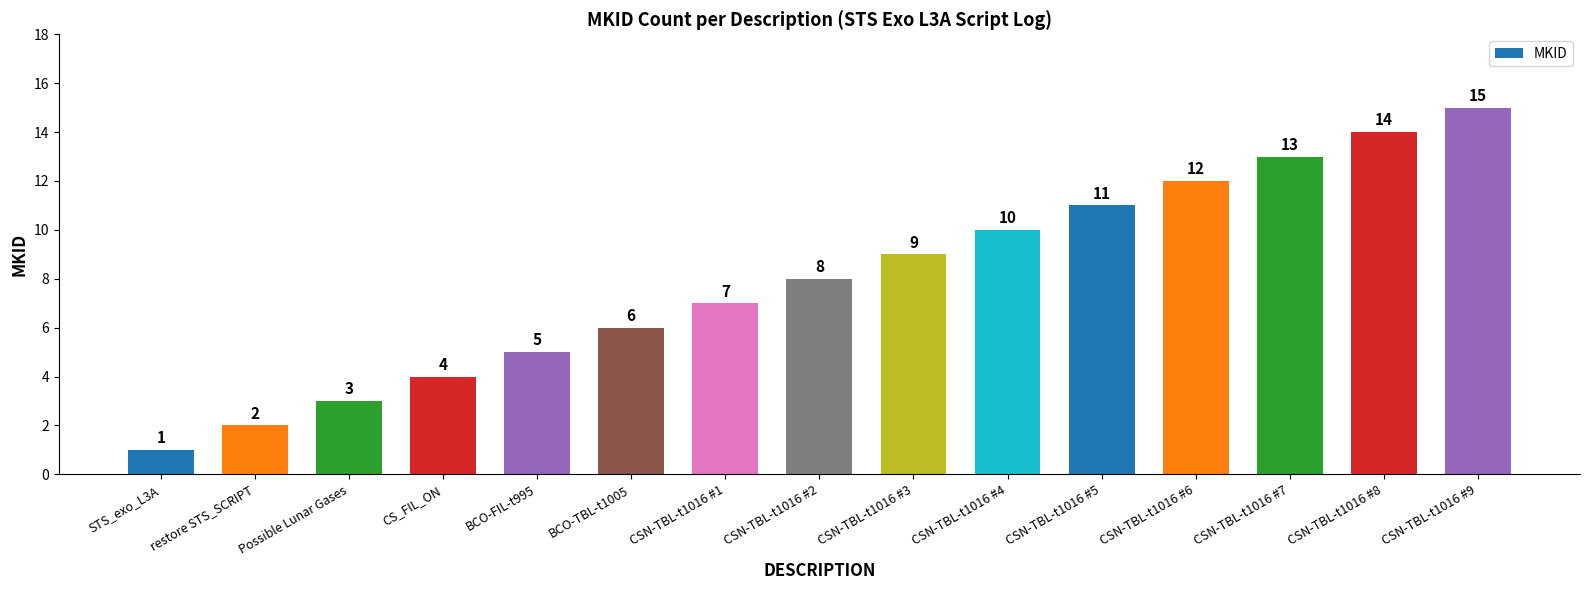

True or false: the data shows 1 at CS_FIL_ON.

False